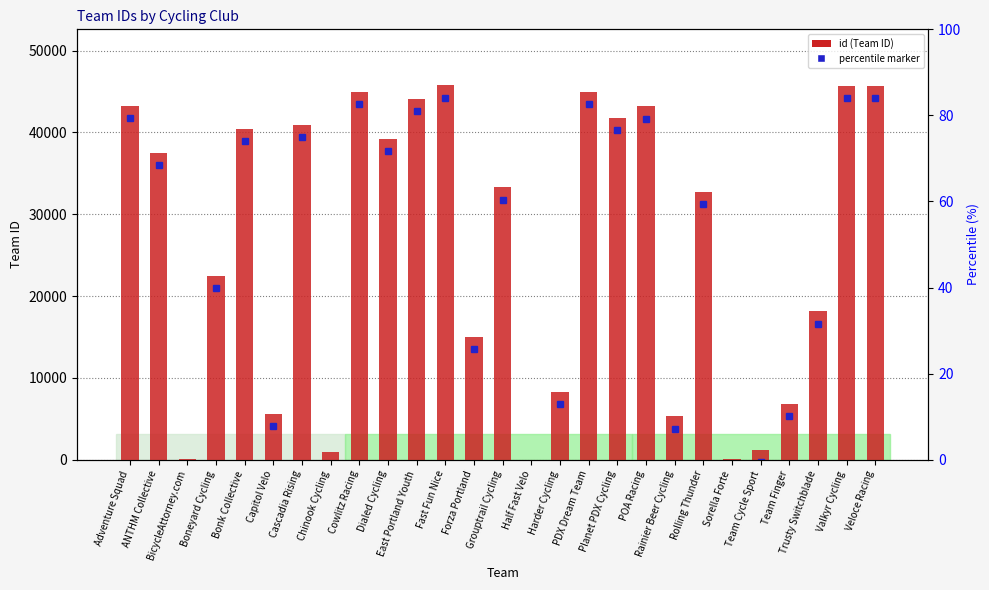

What is the difference between the maximum and second lowest values?

45715